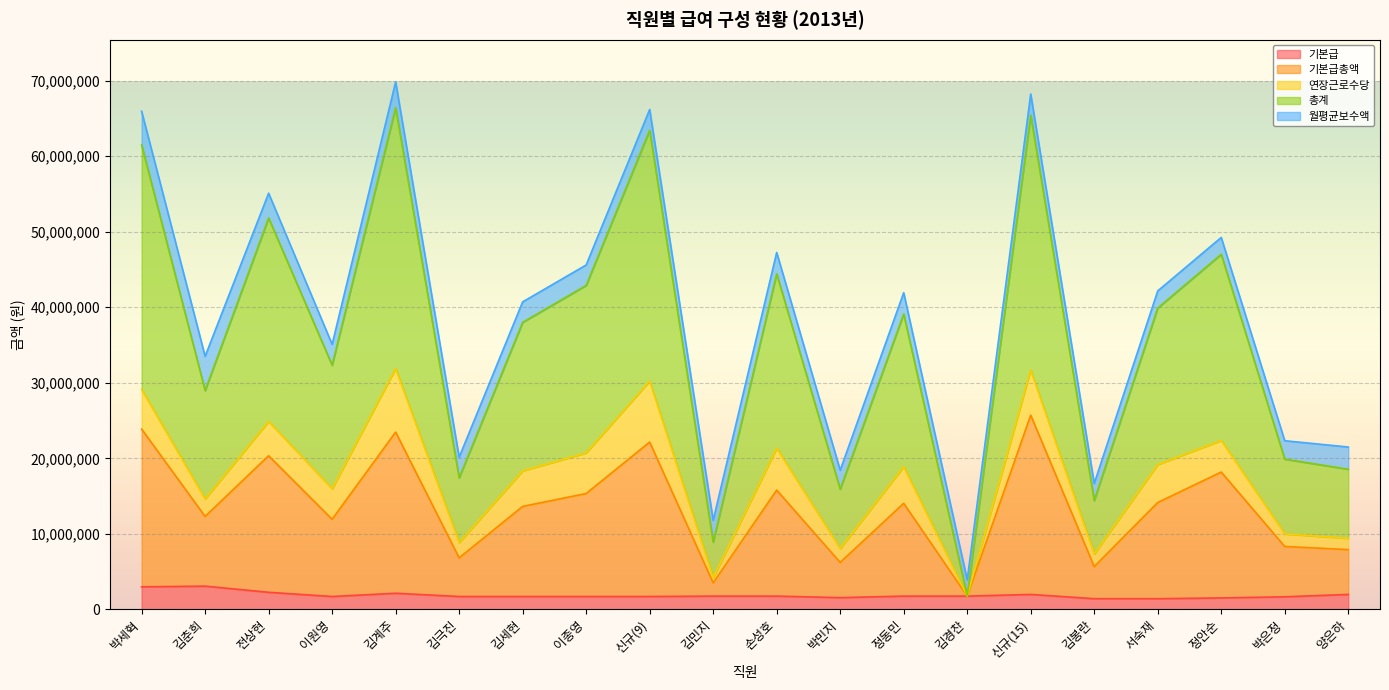

What is the label of the 4th point from the left?

이원영